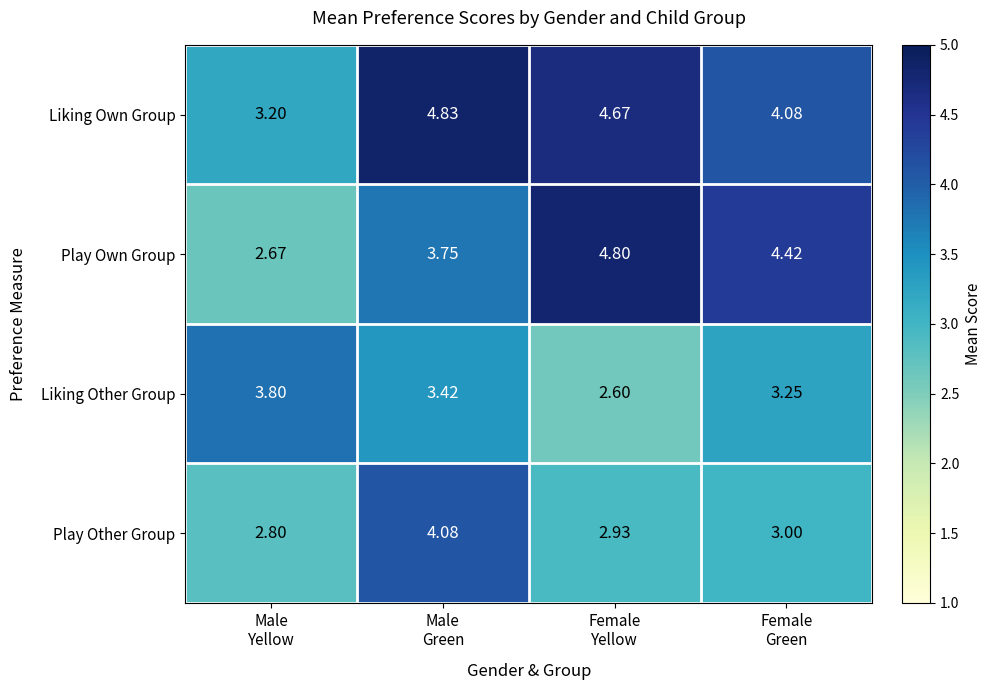

What is the difference between the highest and lowest values at Male
Yellow?

1.1